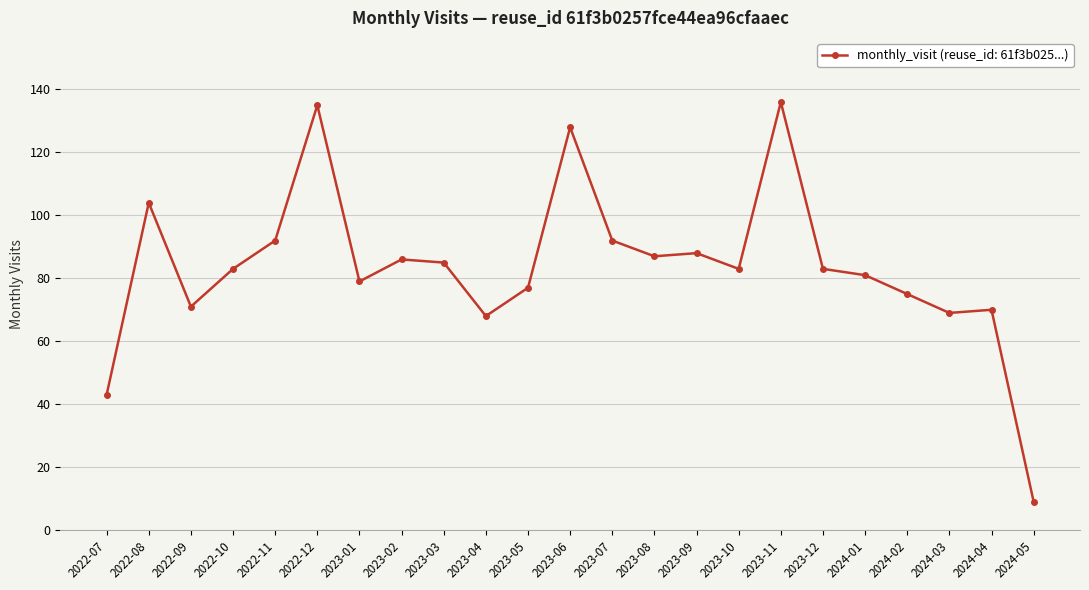

How many lines are shown in the chart?

1